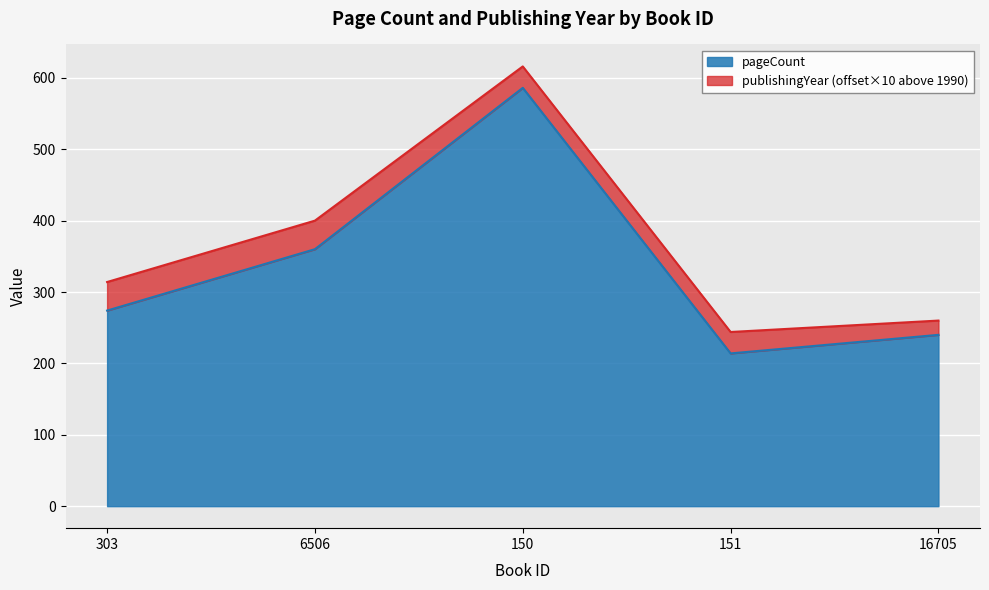

List the labels in order of value, largest first.

150, 6506, 303, 16705, 151